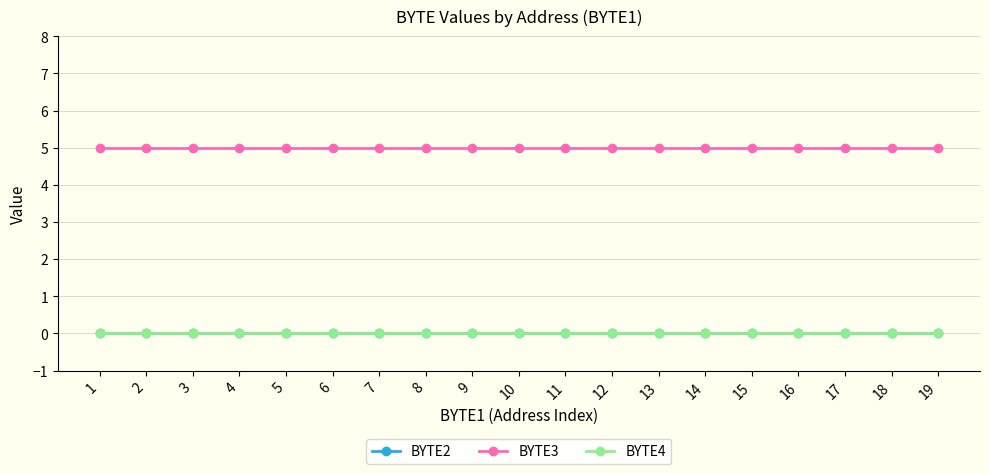

Reading right to left, what are all the values shown in this chart?

BYTE2: 0	0	0	0	0	0	0	0	0	0	0	0	0	0	0	0	0	0	0
BYTE3: 5	5	5	5	5	5	5	5	5	5	5	5	5	5	5	5	5	5	5
BYTE4: 0	0	0	0	0	0	0	0	0	0	0	0	0	0	0	0	0	0	0